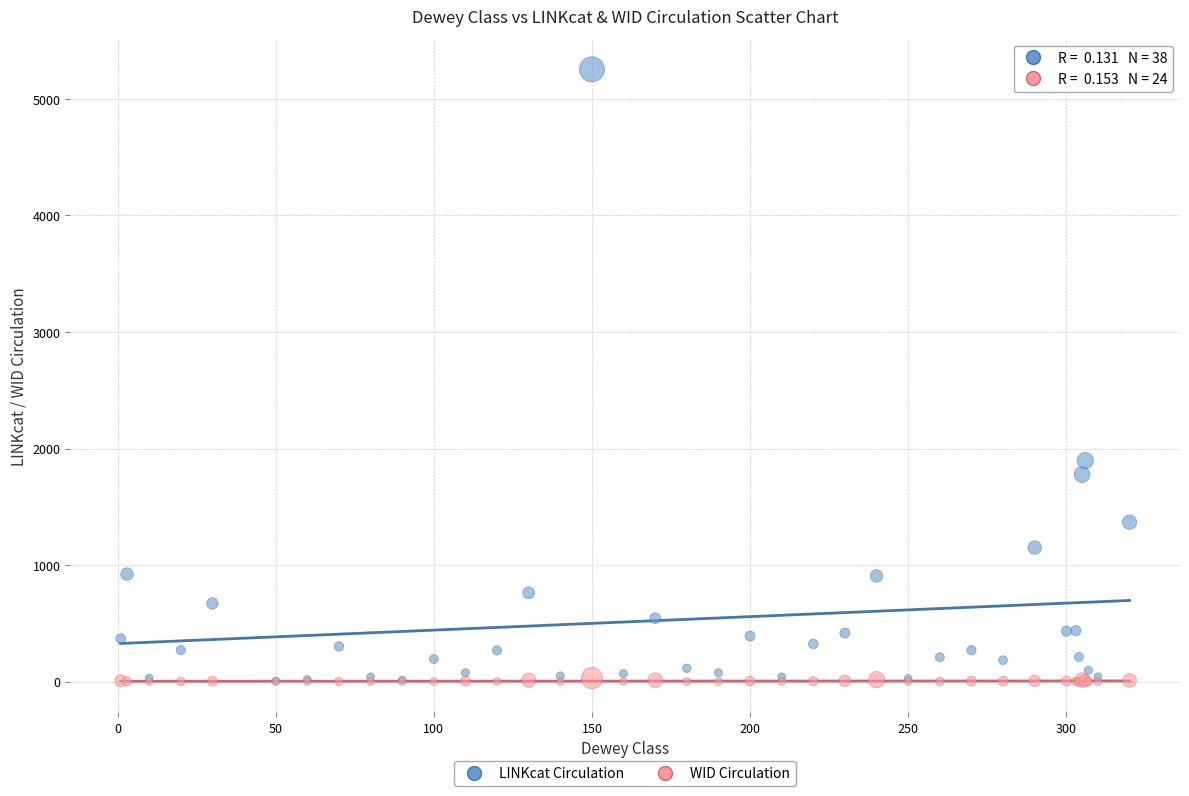

In the LINKcat Circulation series, what Y value is closest to 2629?

1896